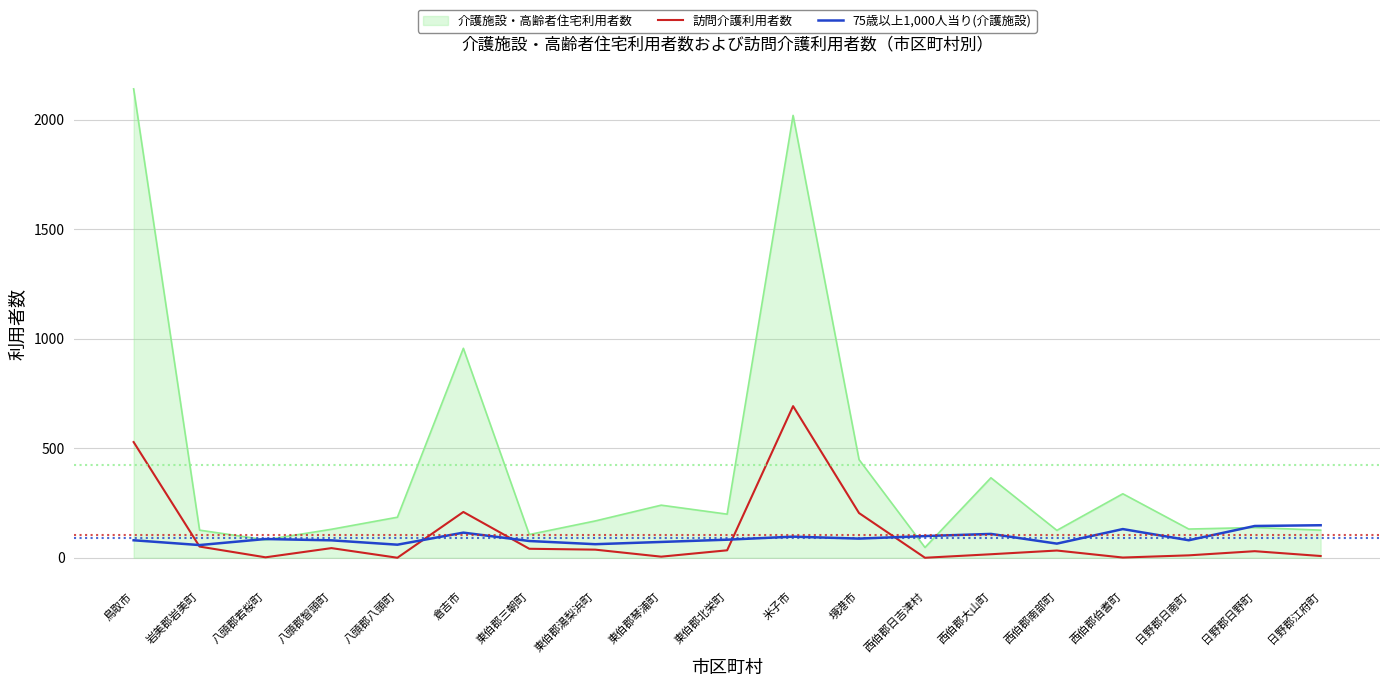

How many categories are shown in the chart?

19